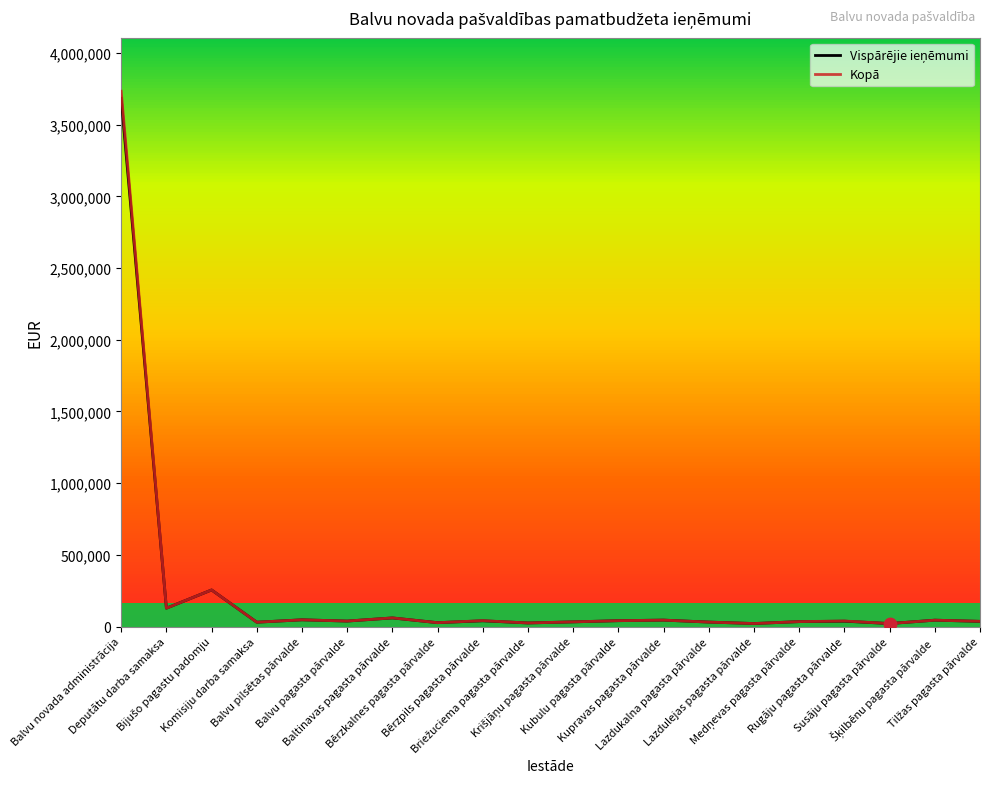

Which series has the widest spread of values?

Kopā